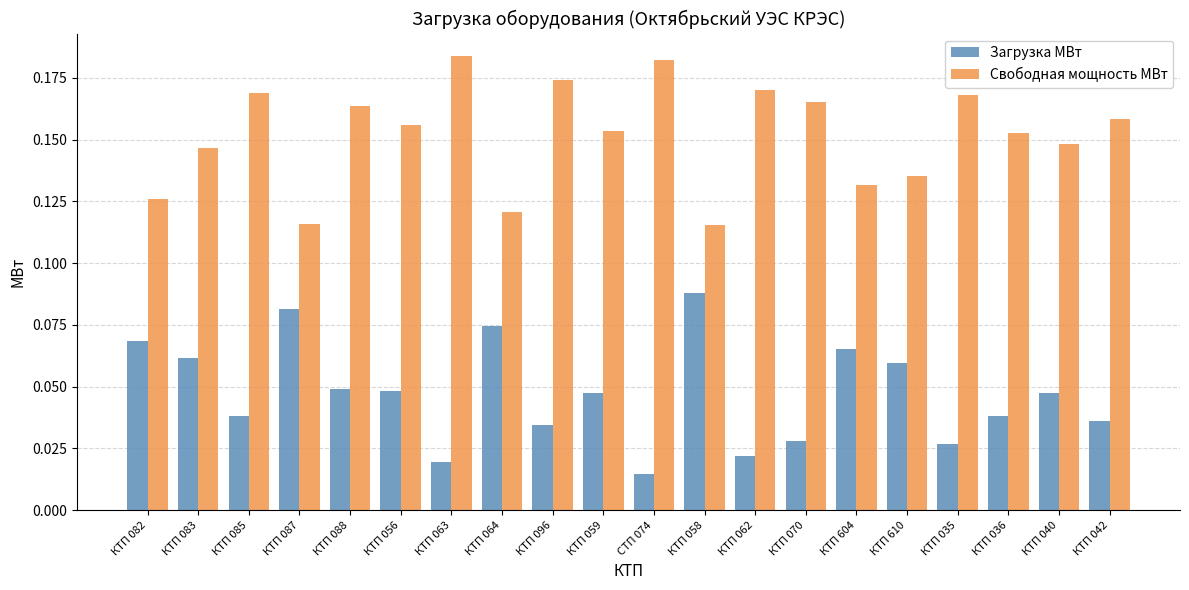

What position from the right is СТП 074?

10